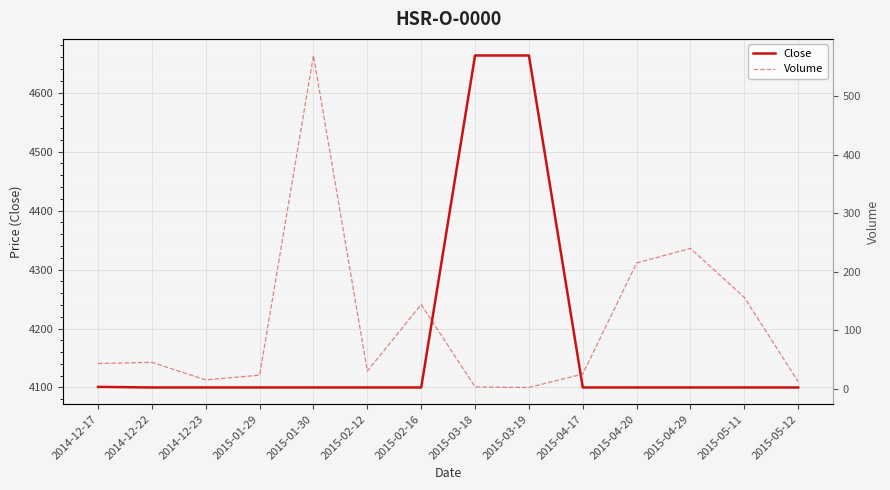

What is the smallest value displayed?

2